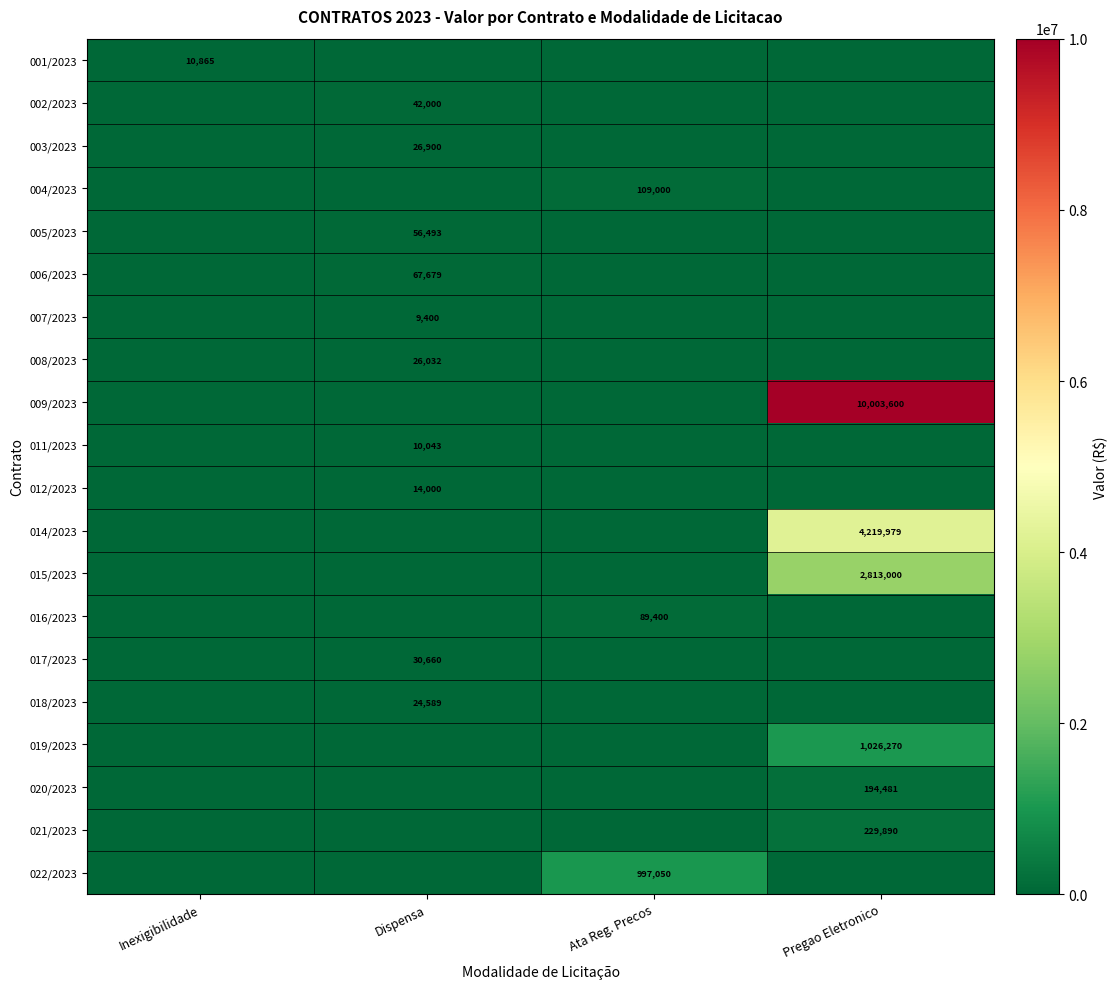

The 015/2023 series shows 2813000 at Pregao Eletronico. True or false?

True